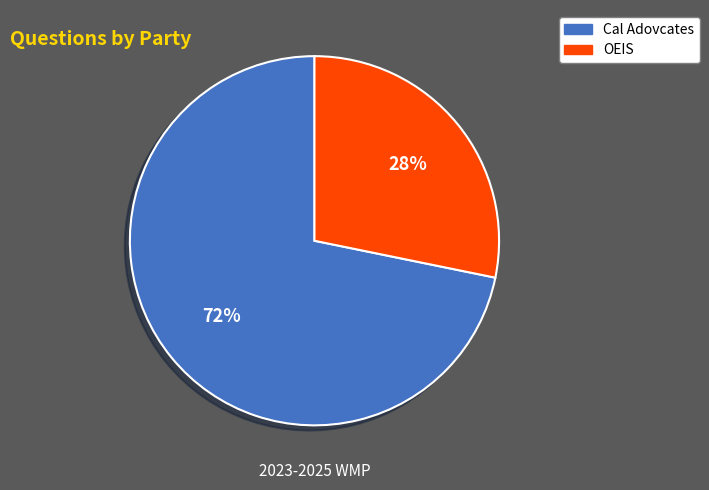

Which category has the biggest portion of the pie?

Cal Adovcates